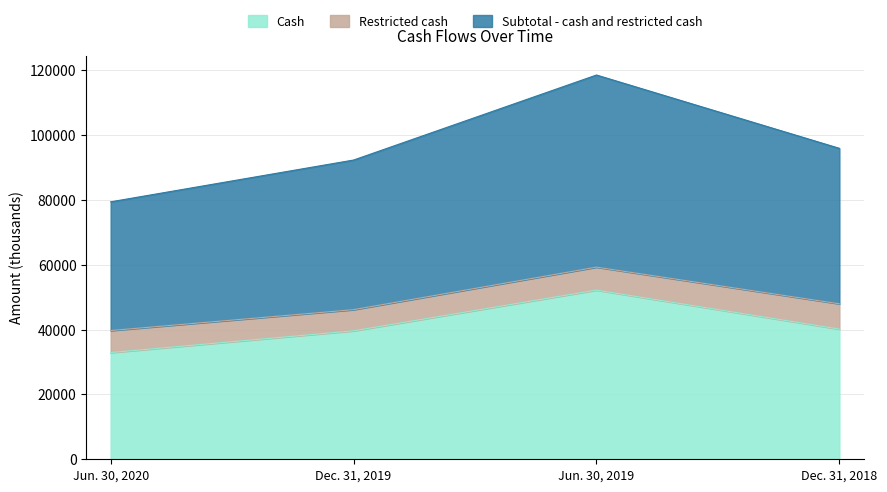

What is the difference between the second highest and second lowest values in the Subtotal - cash and restricted cash series?

1807